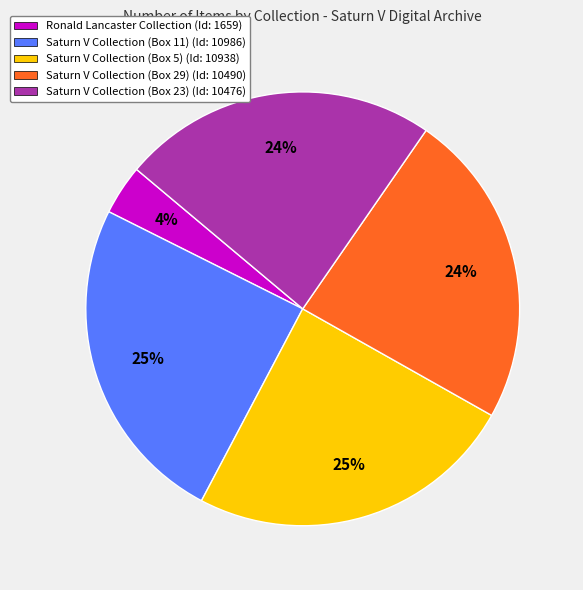

How many segments does this pie chart have?

5